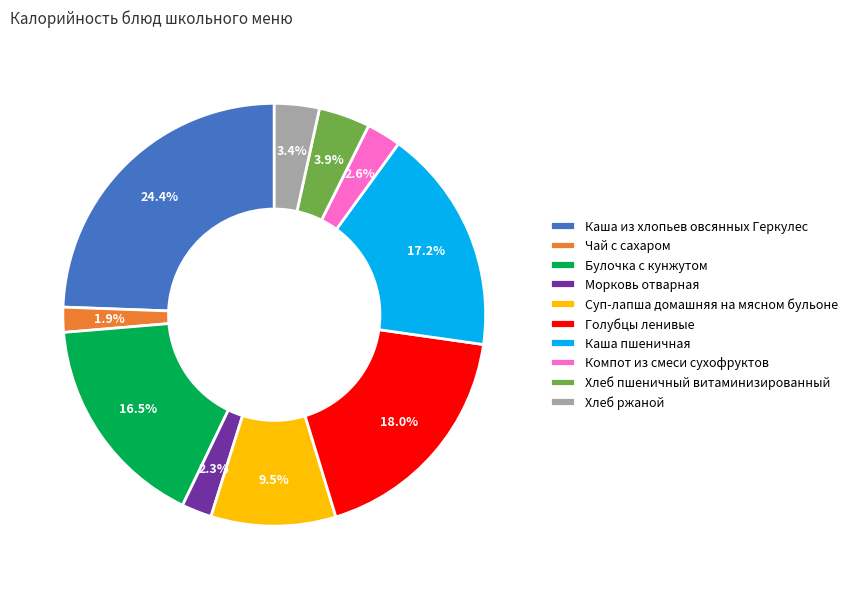

Is there a majority slice in this chart?

No